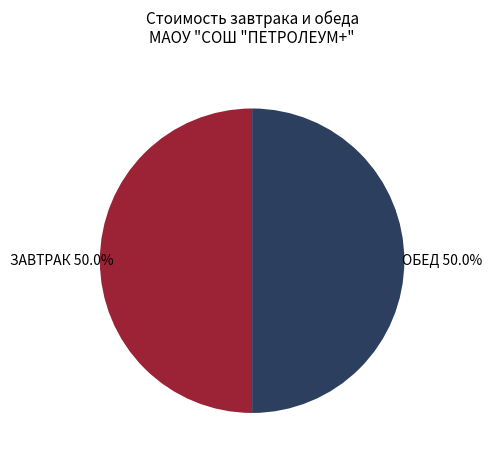

How much of the chart is everything except ЗАВТРАК?

50.0%